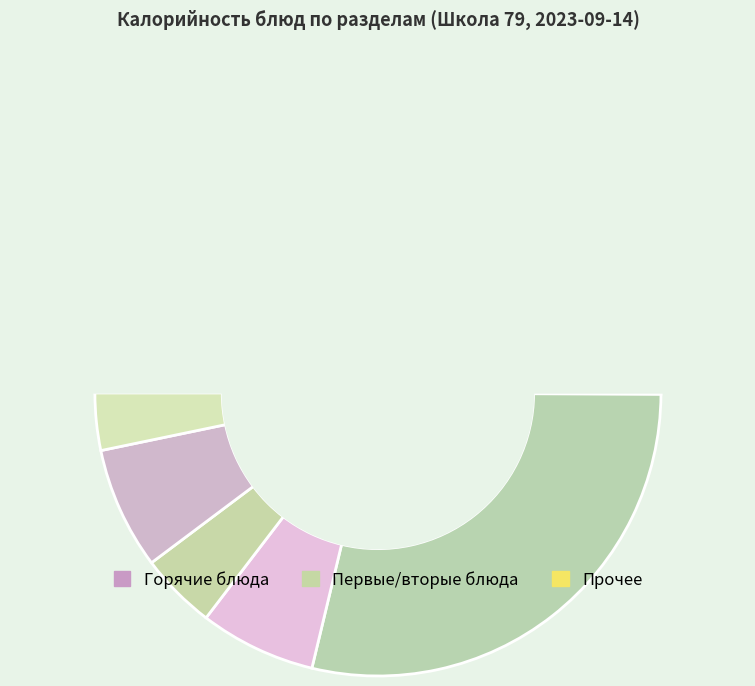

Does any single category account for the majority?

No